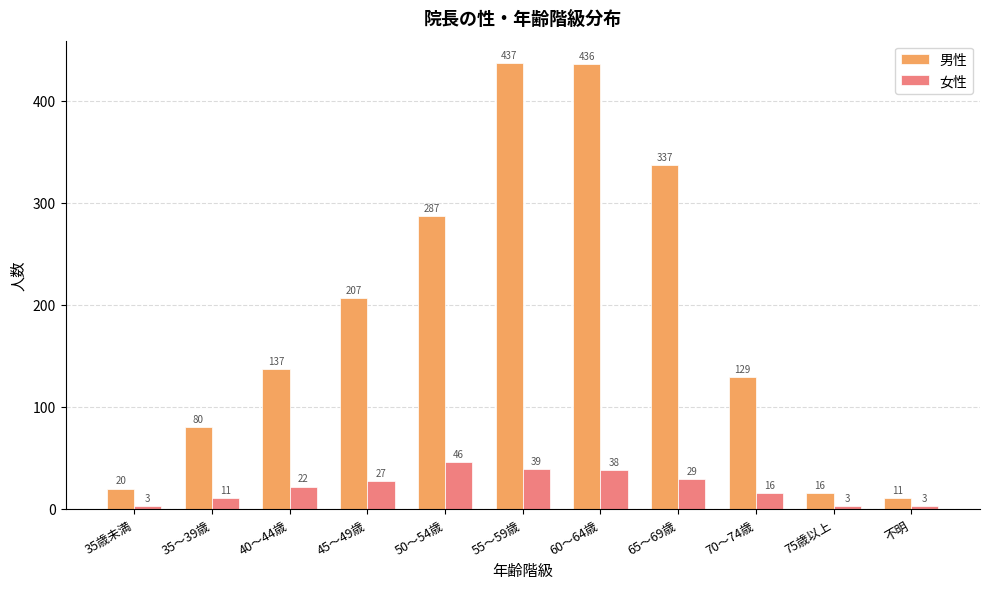

Count the number of categories in the chart.

11